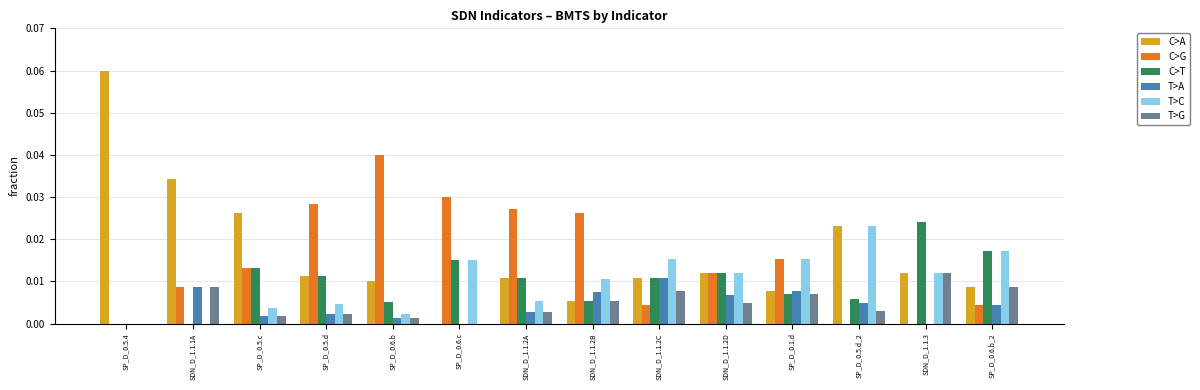

Is it true that C>T equals 0.0 at SP_D_0.6.c?

True